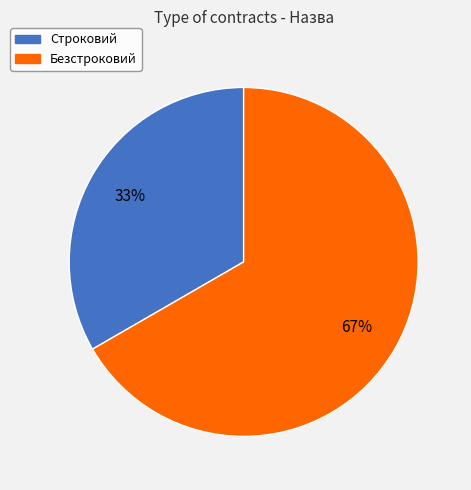

Is Строковий the majority of the pie?

No